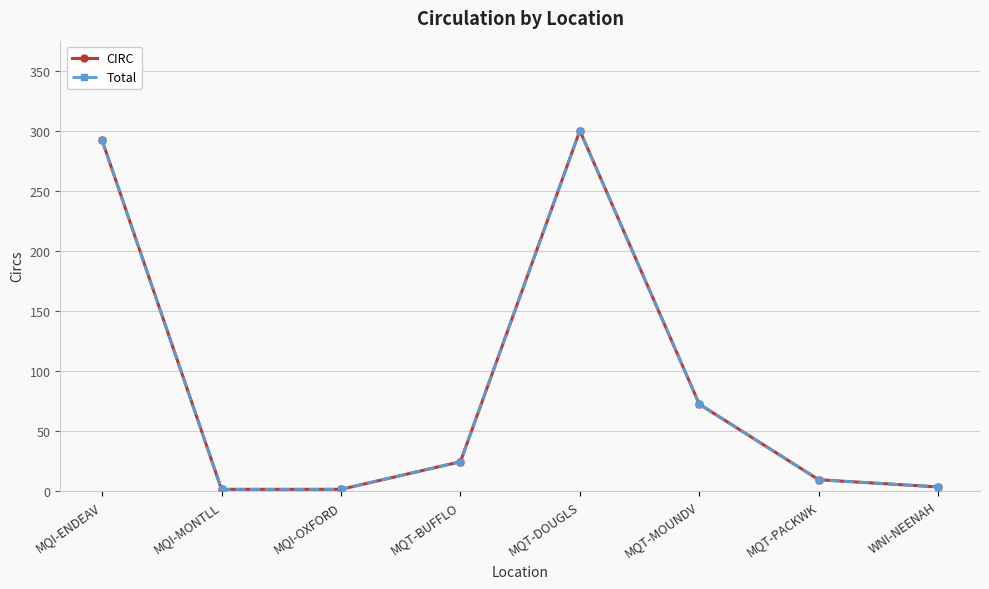

Does the chart have visible grid lines?

Yes